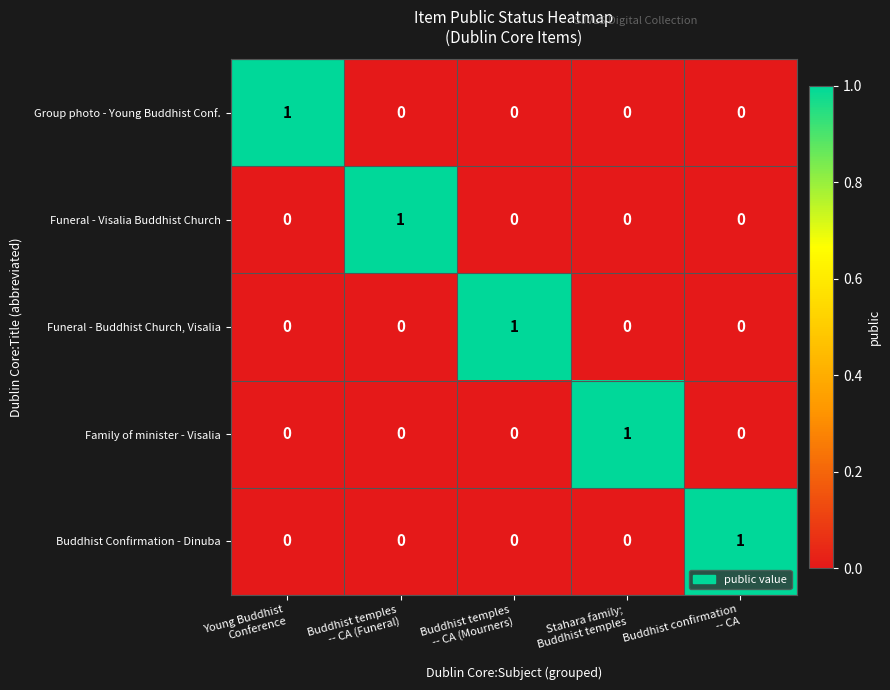

Reading left to right, transcribe all the data shown in this chart.

Group photo - Young Buddhist Conf.: 1	0	0	0	0
Funeral - Visalia Buddhist Church: 0	1	0	0	0
Funeral - Buddhist Church, Visalia: 0	0	1	0	0
Family of minister - Visalia: 0	0	0	1	0
Buddhist Confirmation - Dinuba: 0	0	0	0	1